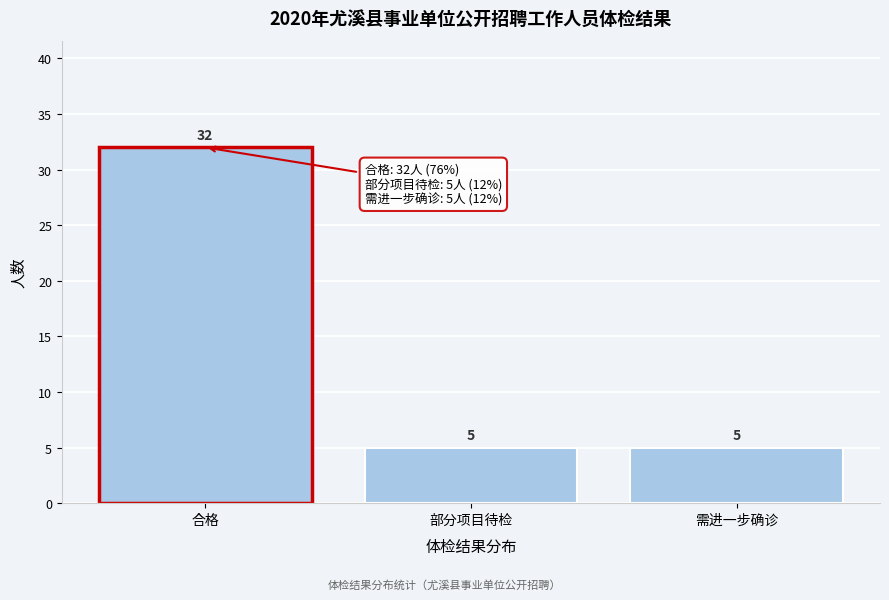

Reading right to left, extract all data points from this chart.

需进一步确诊=5	部分项目待检=5	合格=32